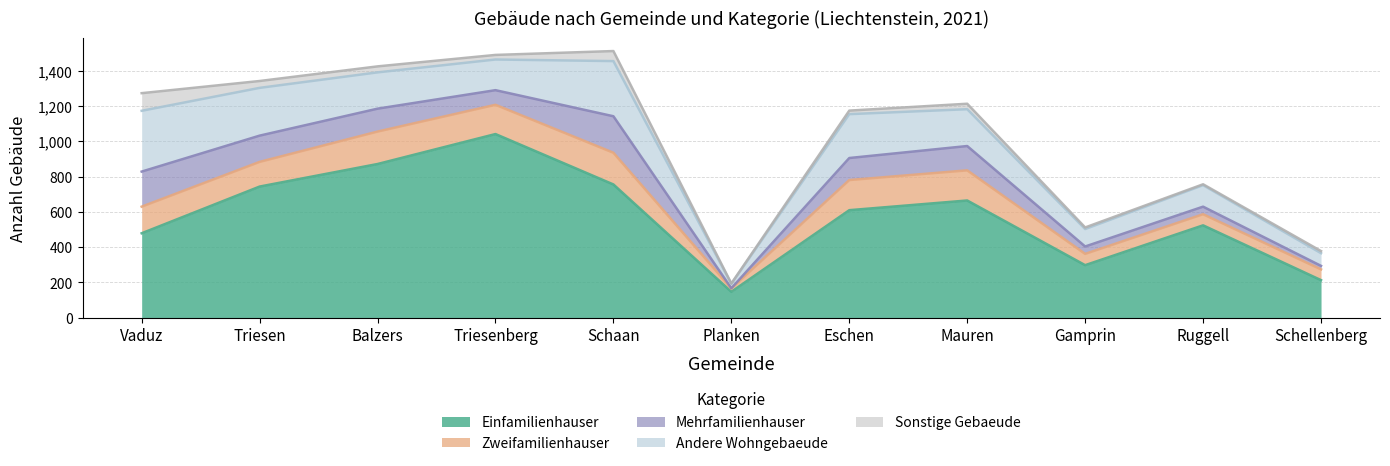

What is the label of the 10th point from the left?

Ruggell